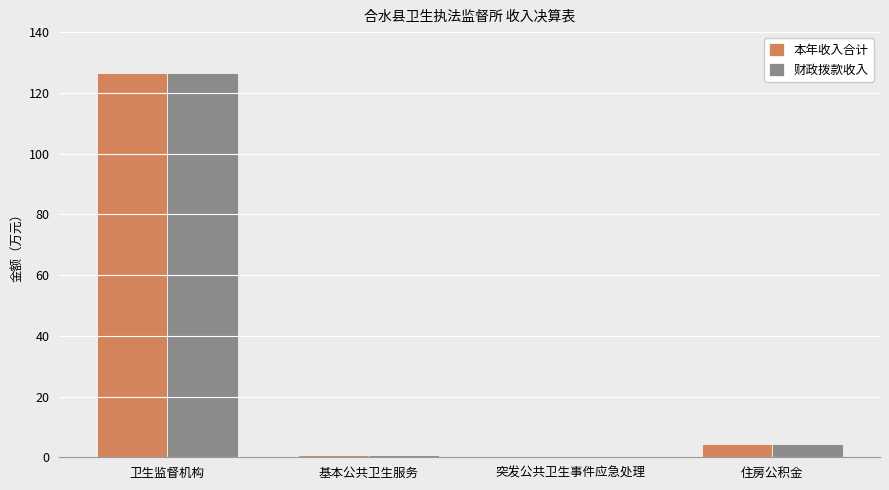

At which label is 本年收入合计 closest to 63?

住房公积金